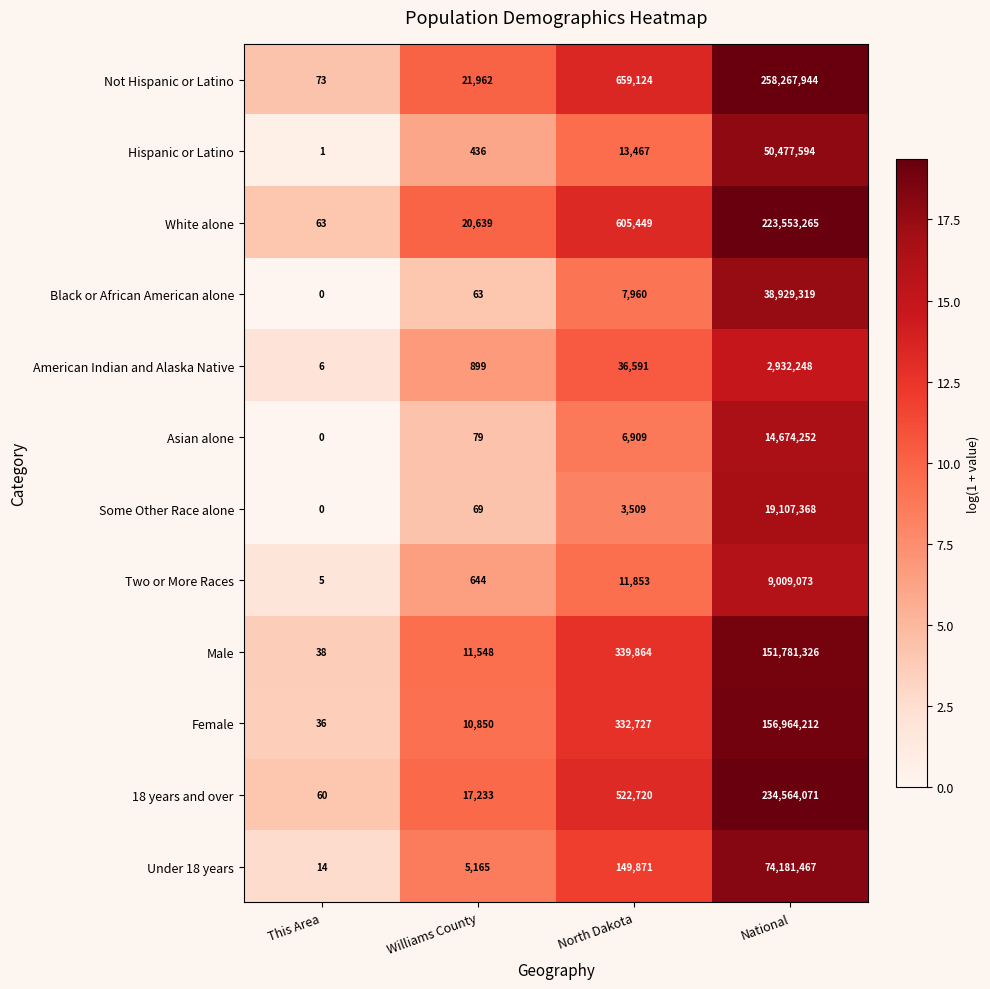

Where is 18 years and over nearest to the value 117282065?

North Dakota